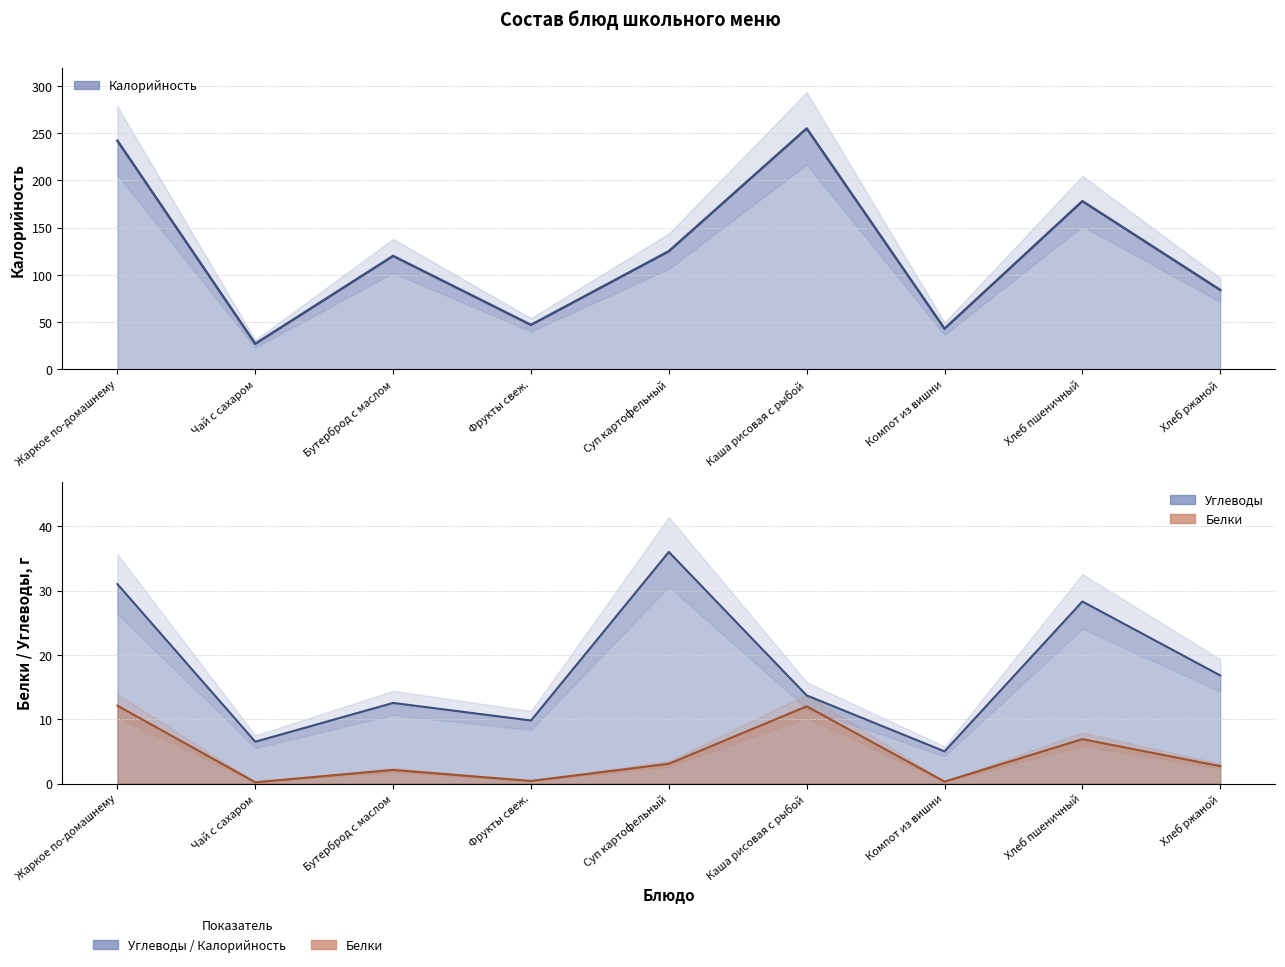

At Фрукты свеж., list the series in order from largest to smallest.

Калорийность, Углеводы, Белки